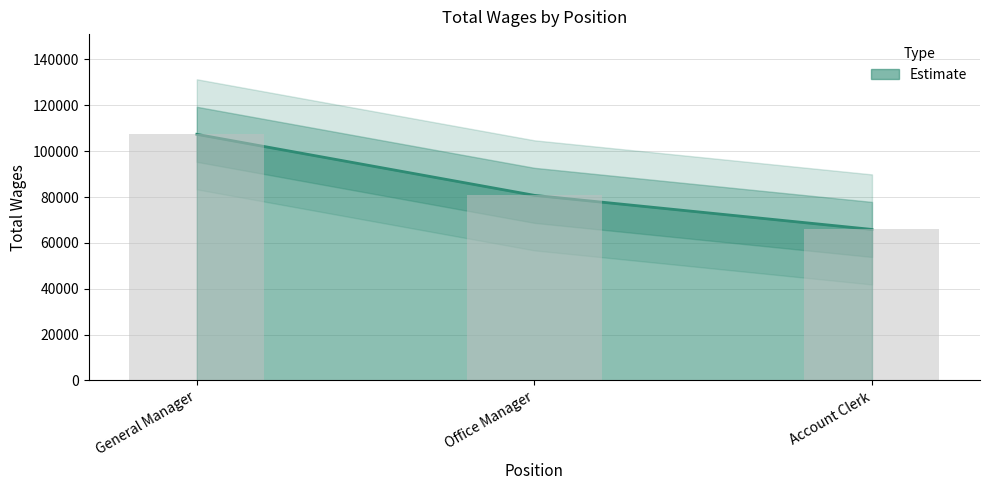

What is the label of the 3rd bar from the right?

General Manager